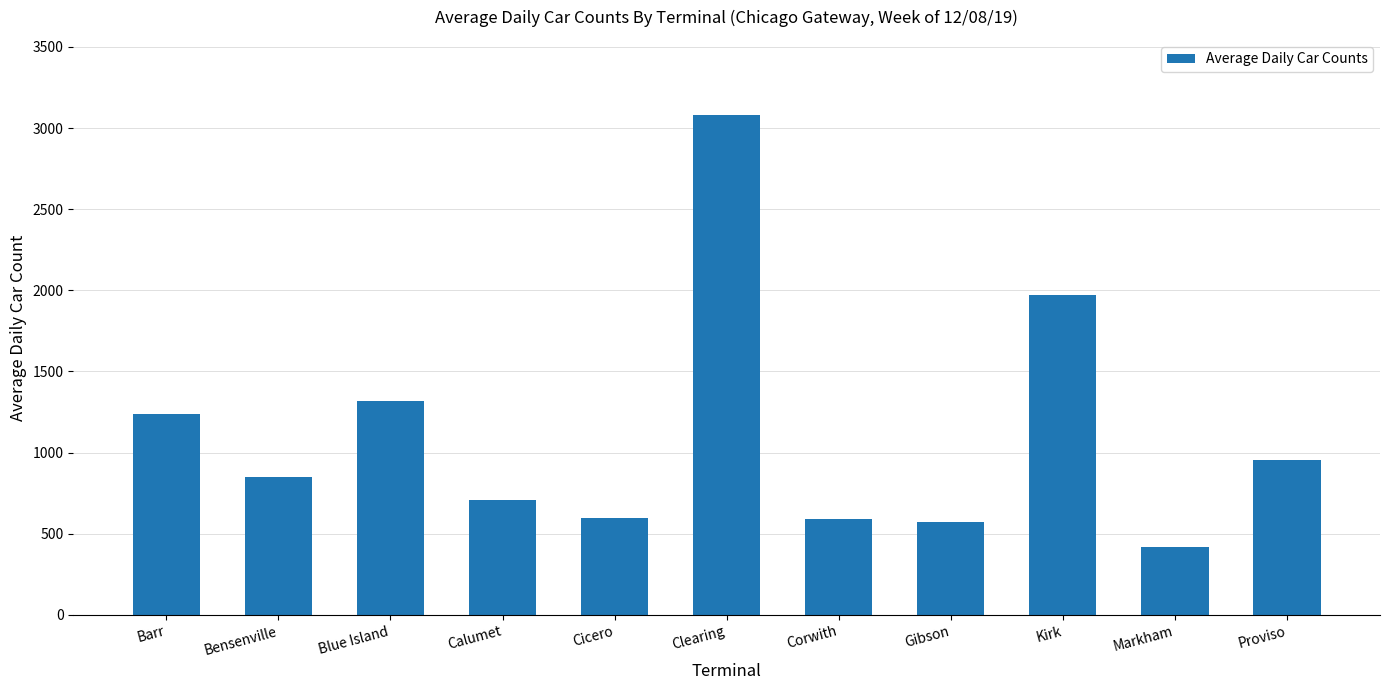

How many categories are shown in the chart?

11